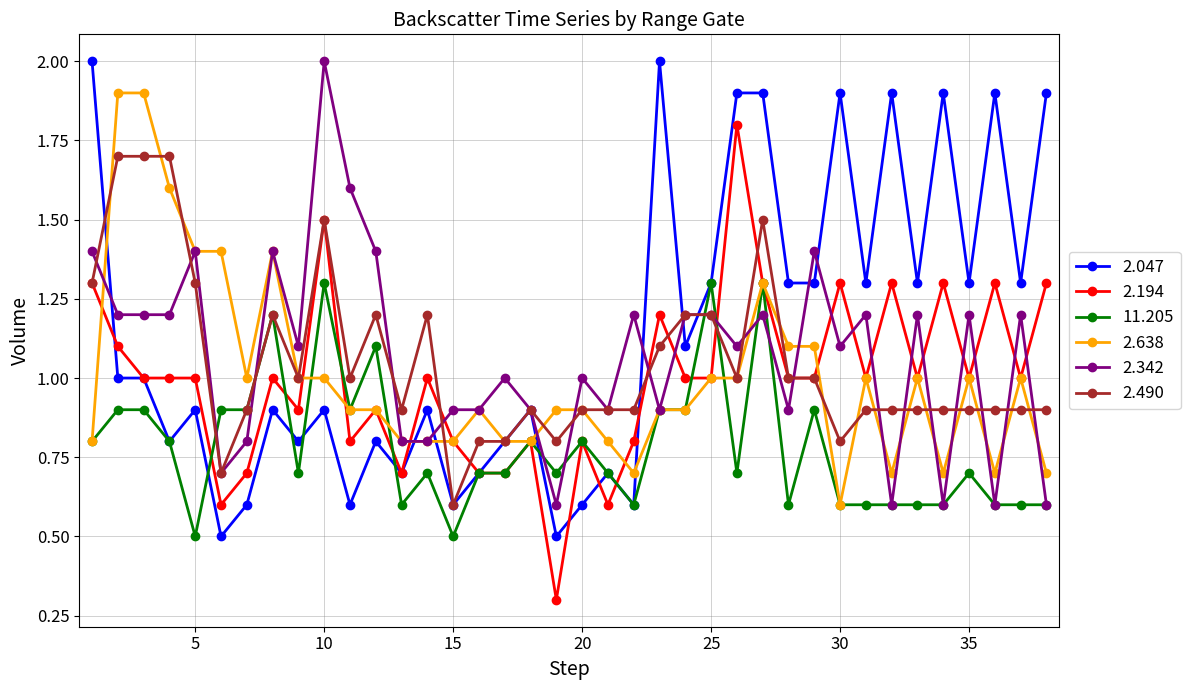

True or false: 2.342 and 2.194 cross at least once.

True